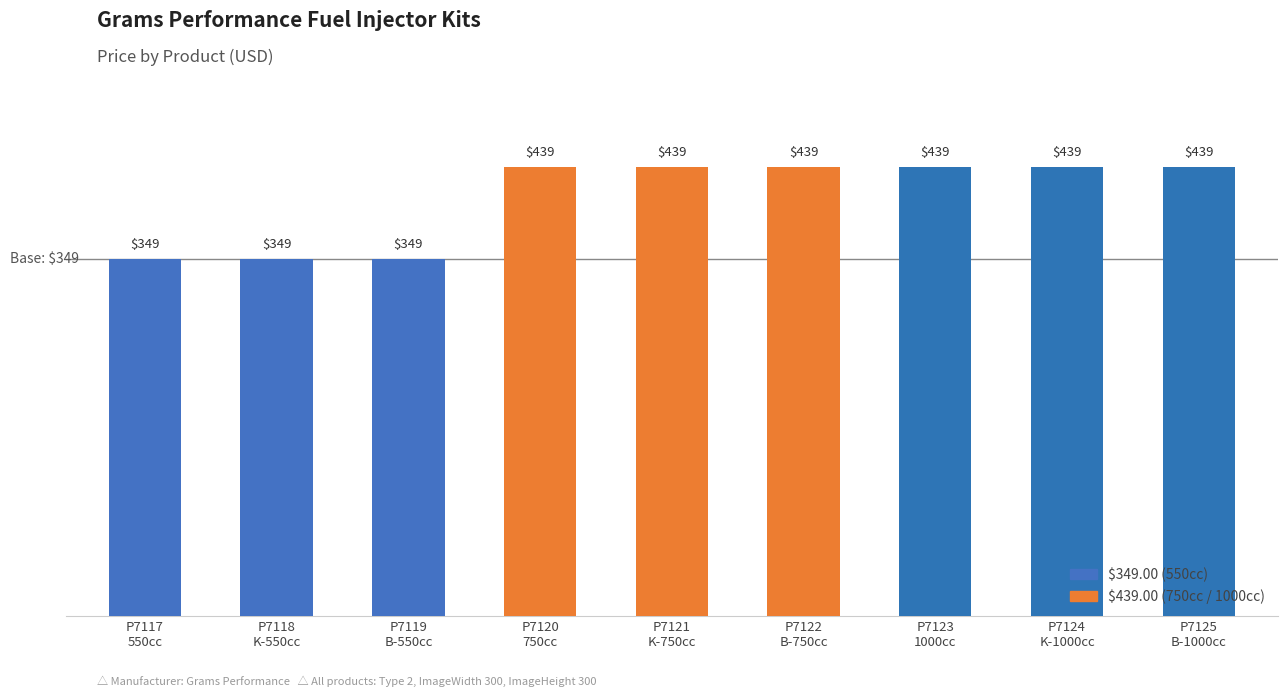

What is the smallest value displayed?

349